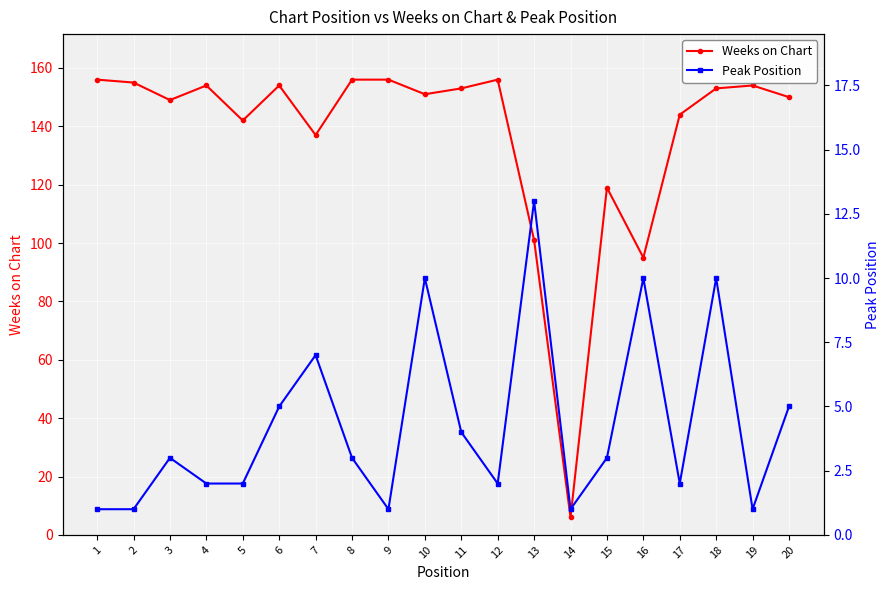

How many series are shown in this chart?

2